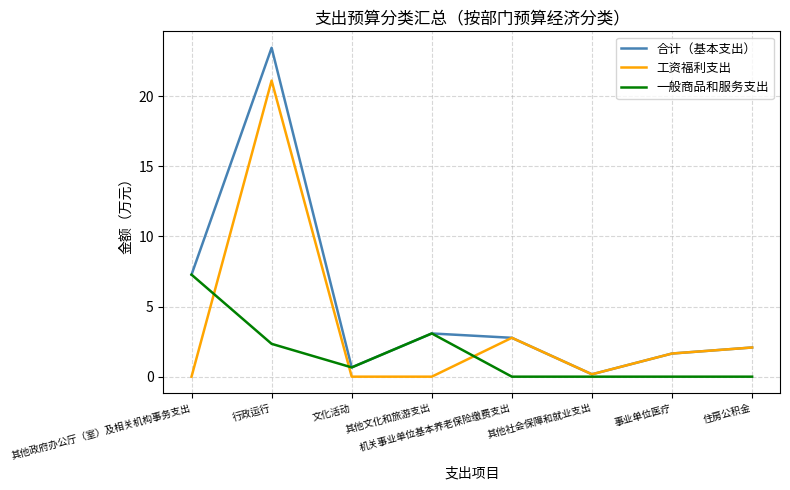

What is the maximum value shown in the chart?

23.4